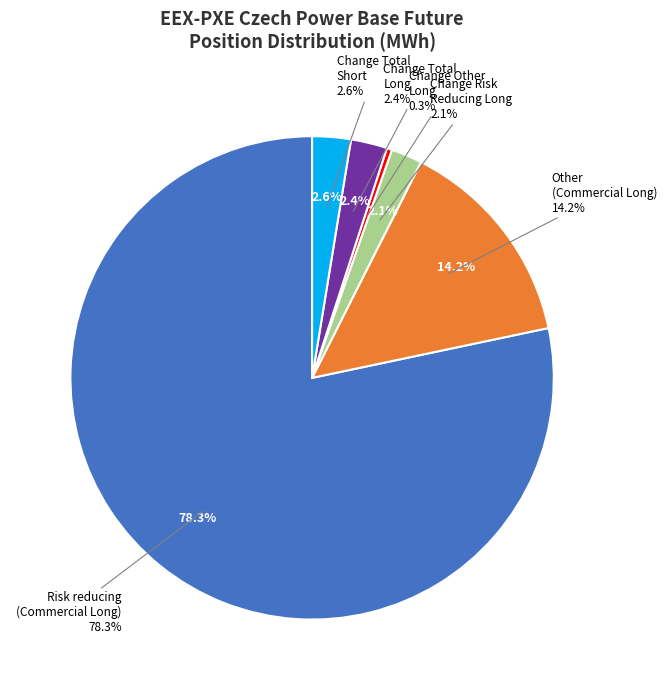

Rank the categories by value from lowest to highest.

Change Other
Long, Change Risk
Reducing Long, Change Total
Long, Change Total
Short, Other
(Commercial Long), Risk reducing
(Commercial Long)